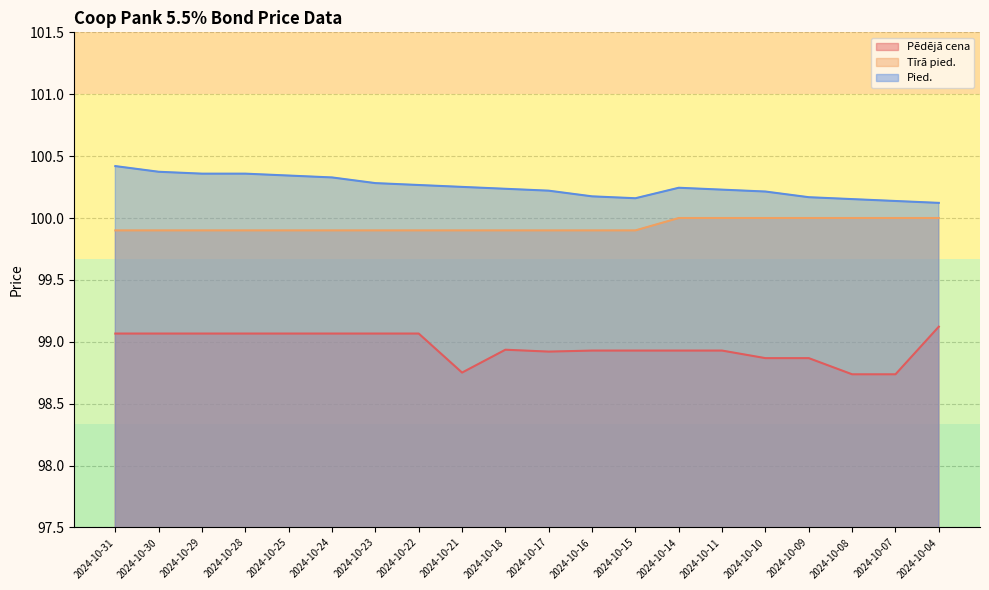

Which has a higher value, 2024-10-16 or 2024-10-09?

2024-10-16